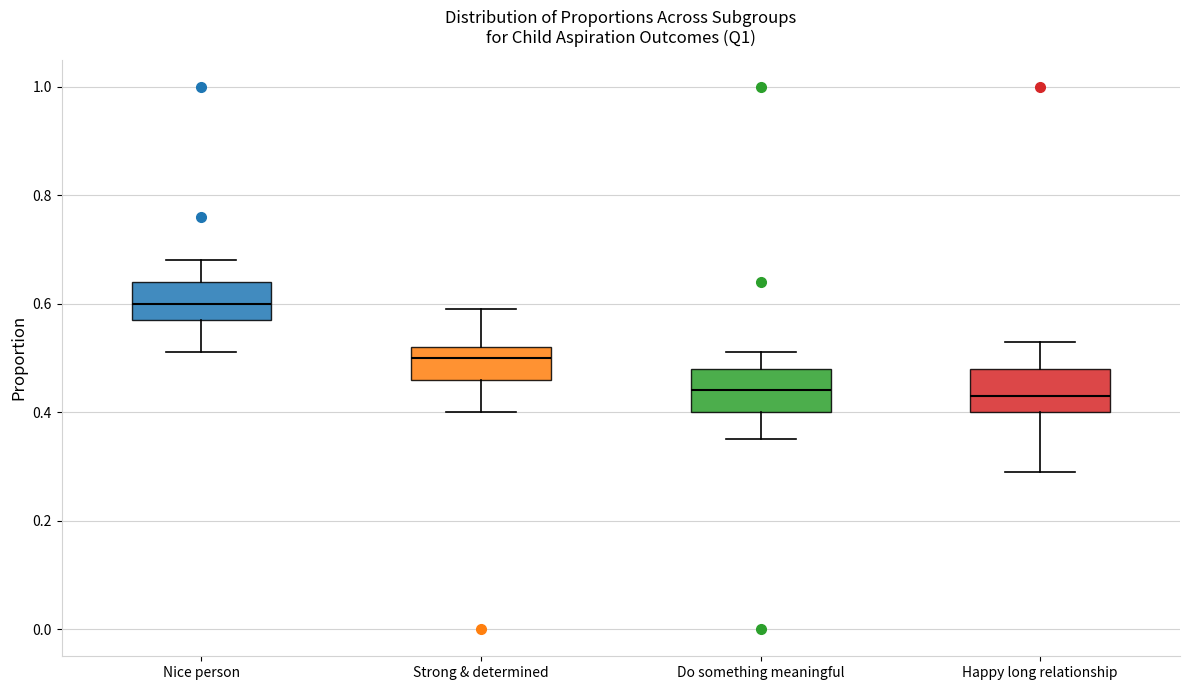

Reading left to right, transcribe this box plot: for each box, give where its median line is, the range the box spans, and where its two whiskers end, as read against the y-axis. The values are not printed on the chart, so give them approximately, as read against the axis.

Nice person: median 0.60, box 0.58 to 0.64, whiskers 0.52 to 0.68
Strong & determined: median 0.50, box 0.46 to 0.52, whiskers 0.40 to 0.60
Do something meaningful: median 0.44, box 0.40 to 0.48, whiskers 0.36 to 0.52
Happy long relationship: median 0.44, box 0.40 to 0.48, whiskers 0.30 to 0.54